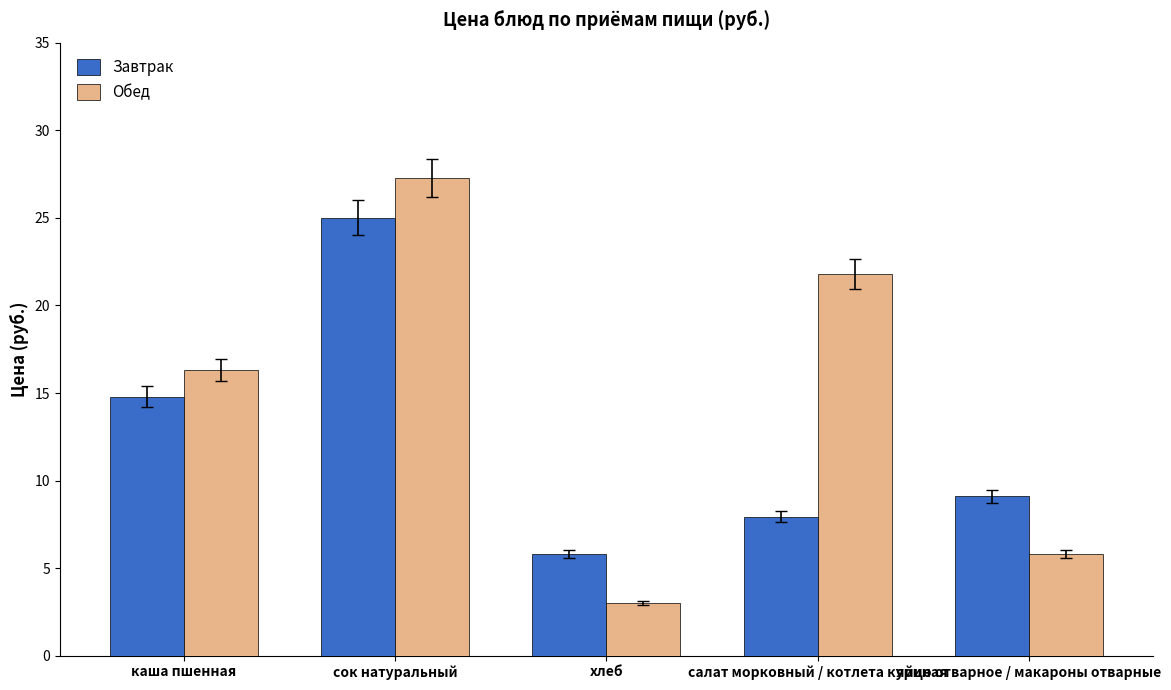

How many groups of bars are there?

5